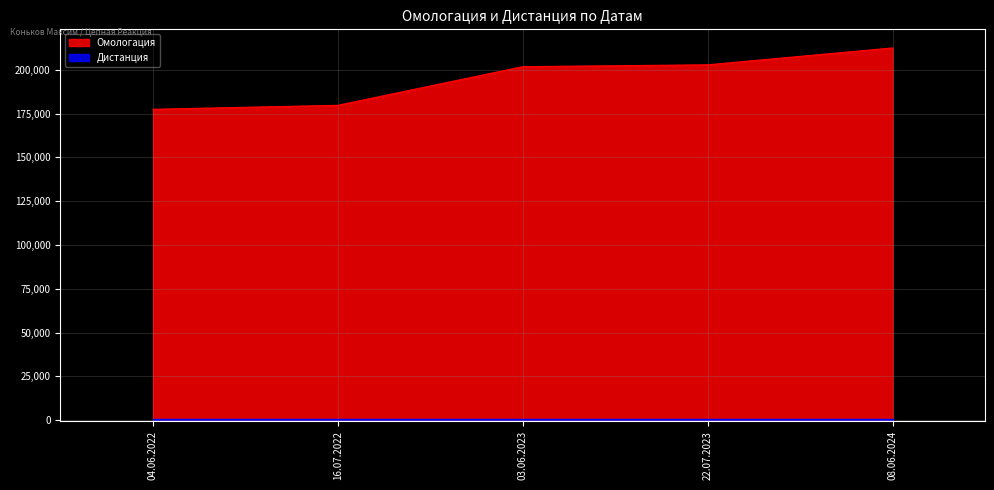

What is the label of the 4th point from the right?

16.07.2022